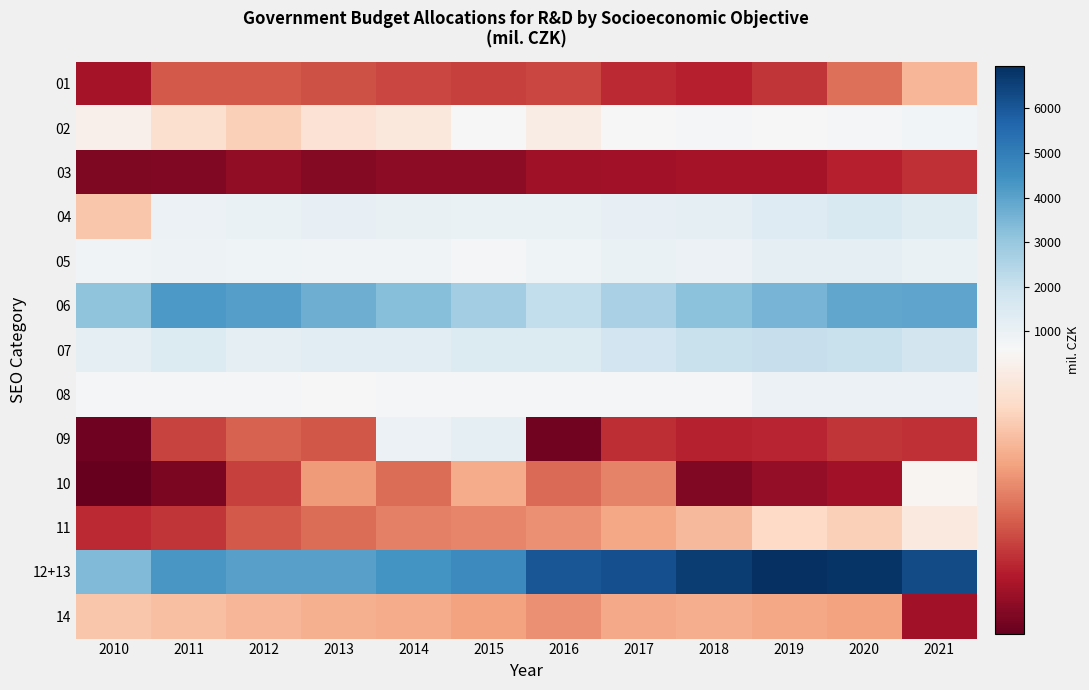

Which label corresponds to the smallest value in the chart?

2010